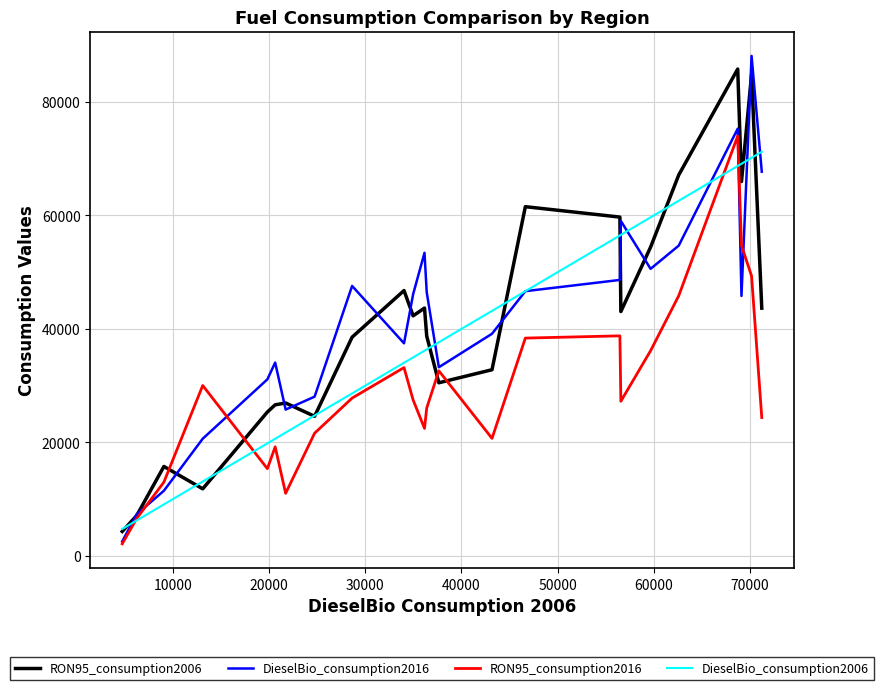

Which series has the largest range (max minus min)?

DieselBio_consumption2016